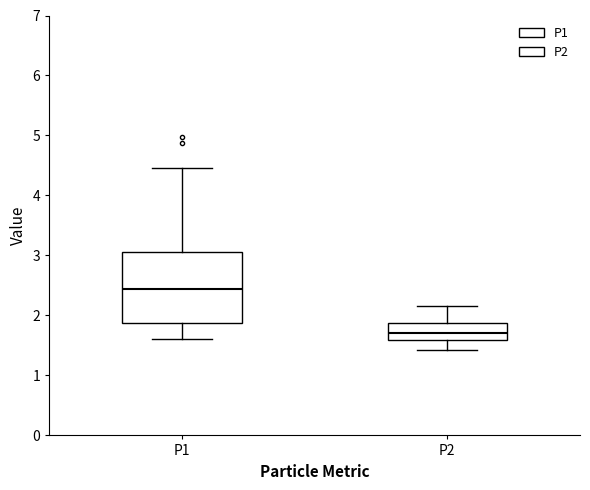

Which box's median line is the highest?

P1